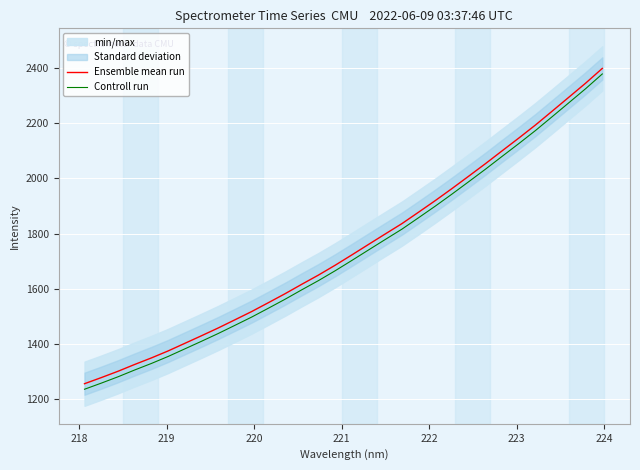

True or false: Controll run and Ensemble mean run intersect in this chart.

False